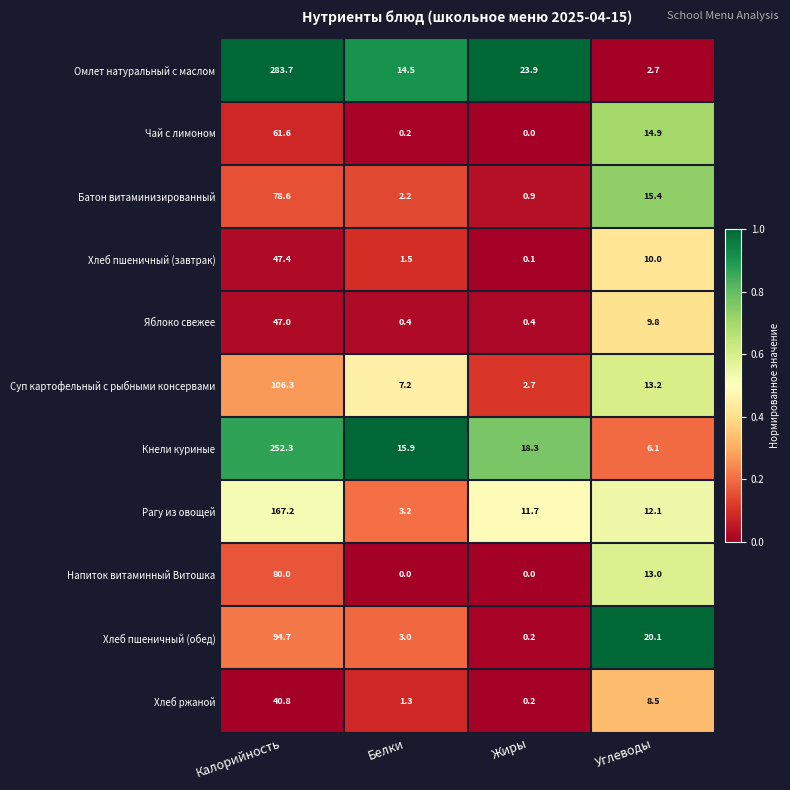

What is the difference between the maximum and minimum values in the Кнели куриные series?

246.2